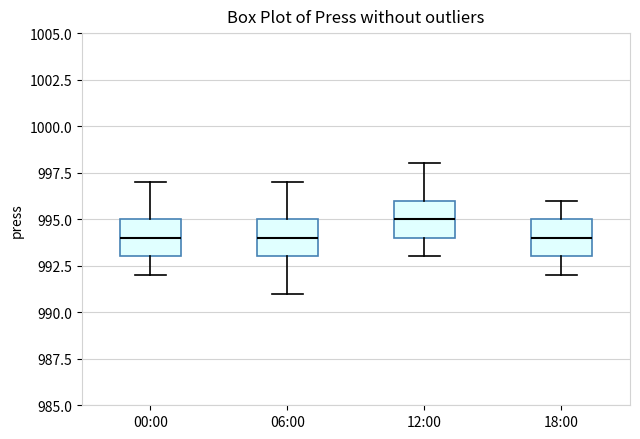

Reading left to right, read every box against the y-axis: the position of its median line, the range the box covers, and the ends of its whiskers. The values are not printed on the chart, so give them approximately, as read against the axis.

00:00: median 994, box 993 to 995, whiskers 992 to 997
06:00: median 994, box 993 to 995, whiskers 991 to 997
12:00: median 995, box 994 to 996, whiskers 993 to 998
18:00: median 994, box 993 to 995, whiskers 992 to 996